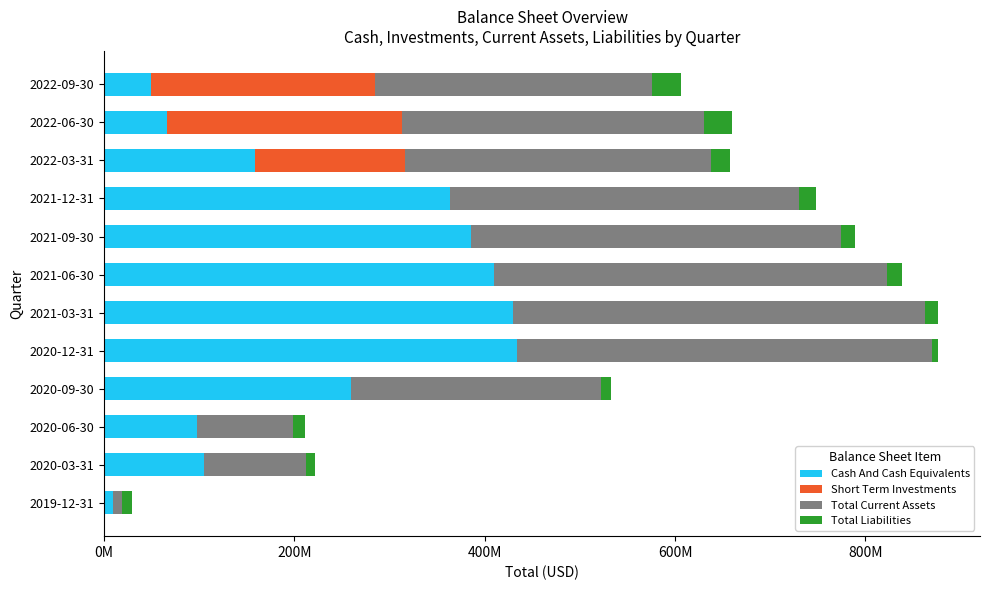

What are all the series names shown in the legend?

Cash And Cash Equivalents, Short Term Investments, Total Current Assets, Total Liabilities